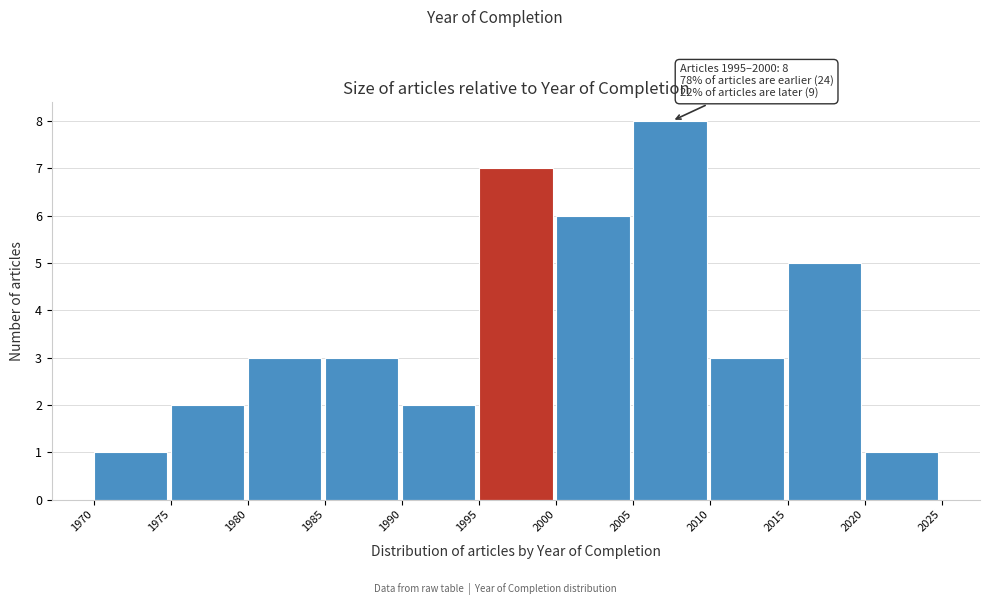

Over which range of the x-axis is the bar tallest?

2005 to 2010